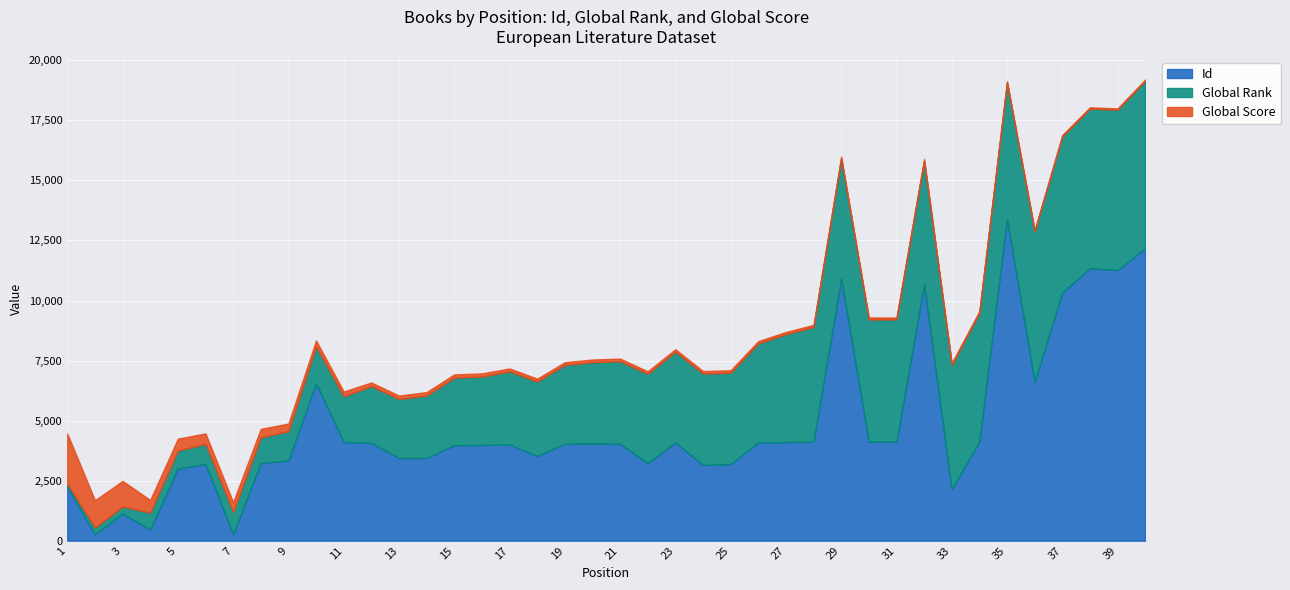

What are all the series names shown in the legend?

Id, Global Rank, Global Score